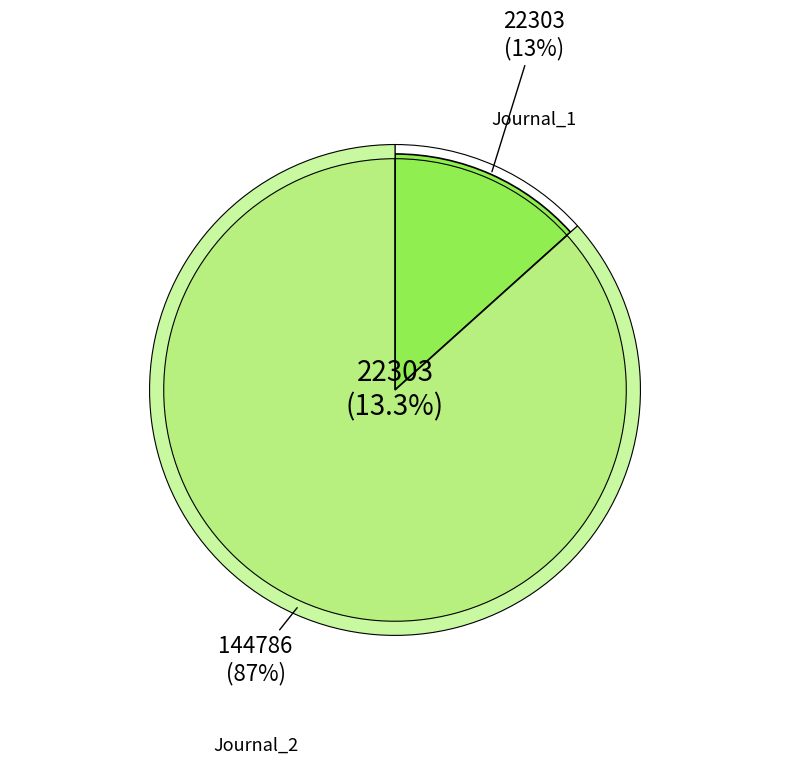

To the nearest percent, what is the combined percentage of 1 and 2?

100%